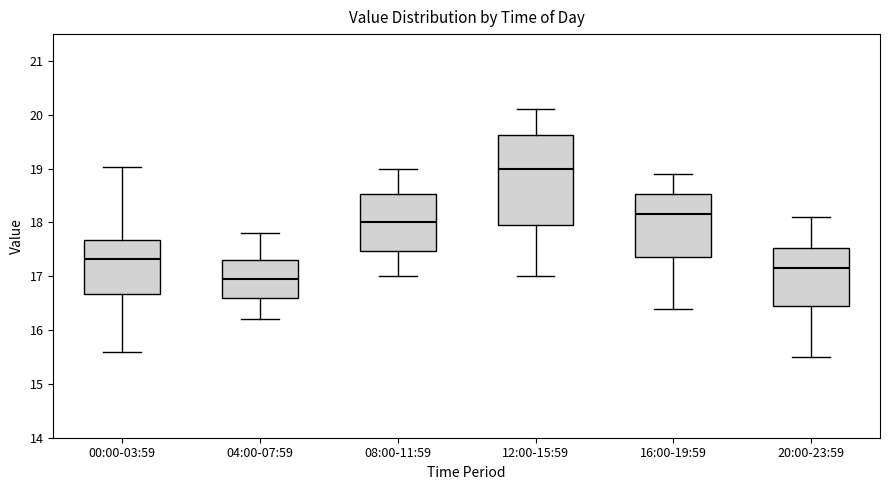

Reading left to right, read every box against the y-axis: the position of its median line, the range the box covers, and the ends of its whiskers. The values are not printed on the chart, so give them approximately, as read against the axis.

00:00-03:59: median 17.3, box 16.7 to 17.7, whiskers 15.6 to 19.0
04:00-07:59: median 17.0, box 16.6 to 17.3, whiskers 16.2 to 17.8
08:00-11:59: median 18.0, box 17.5 to 18.5, whiskers 17.0 to 19.0
12:00-15:59: median 19.0, box 18.0 to 19.6, whiskers 17.0 to 20.1
16:00-19:59: median 18.2, box 17.4 to 18.5, whiskers 16.4 to 18.9
20:00-23:59: median 17.2, box 16.5 to 17.5, whiskers 15.5 to 18.1